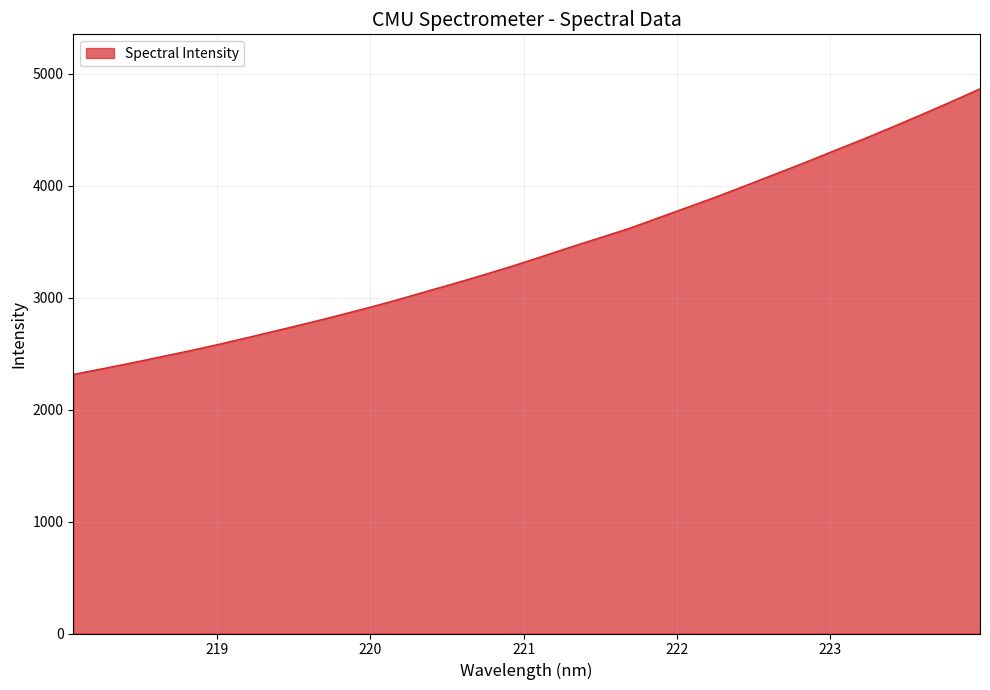

Does the chart display data point markers on the line(s)?

No